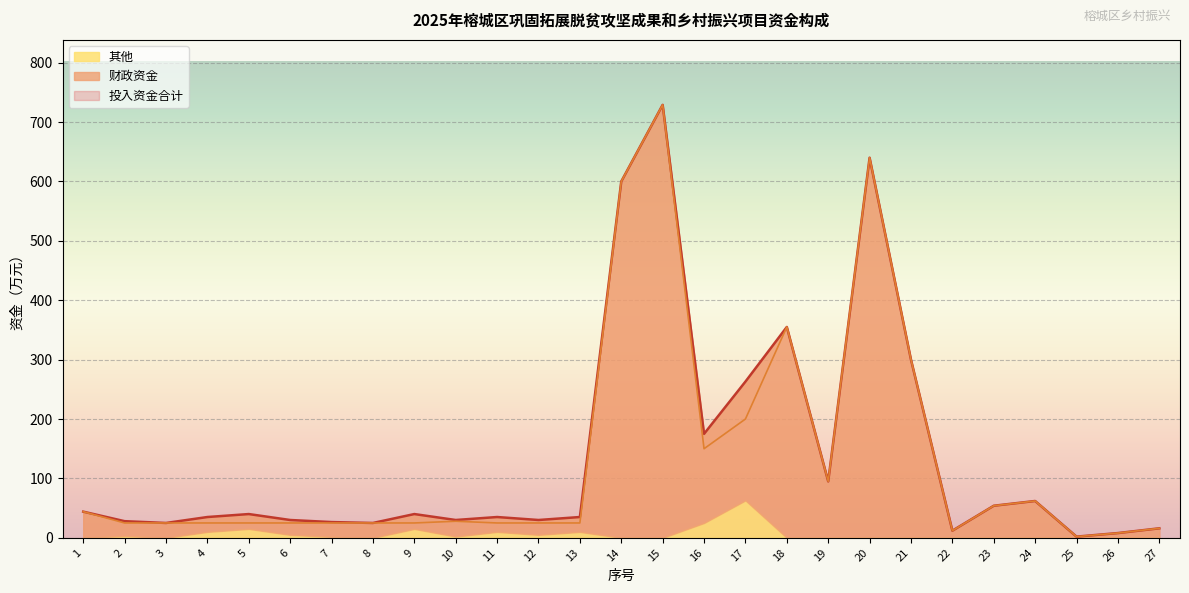

Which category has the lowest value across all series?

25